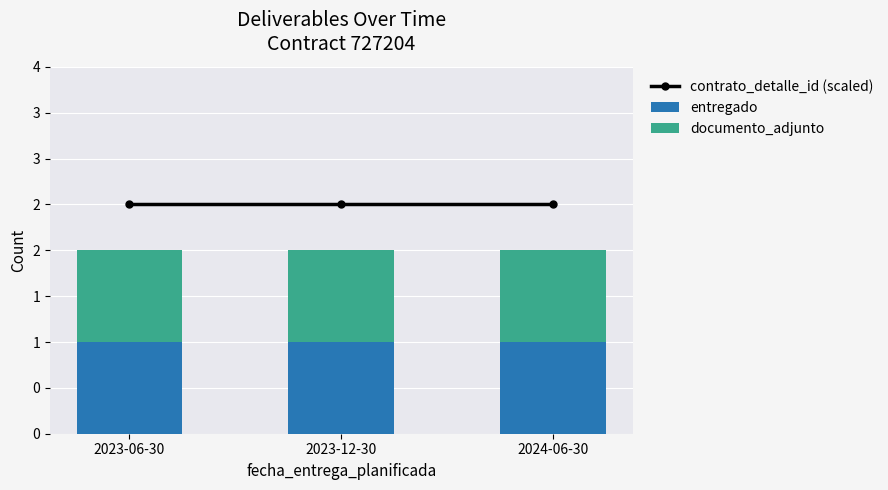

What is the label of the 1st bar from the left?

2023-06-30